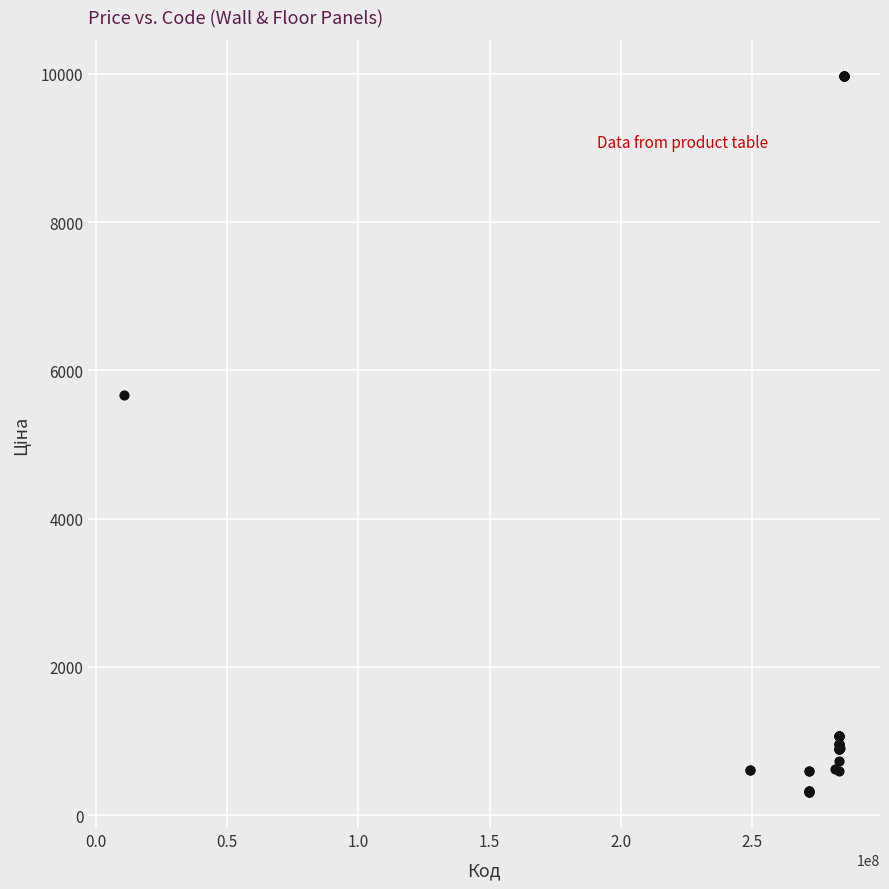

What Y value in the scatter plot is closest to 5142?

5673.8